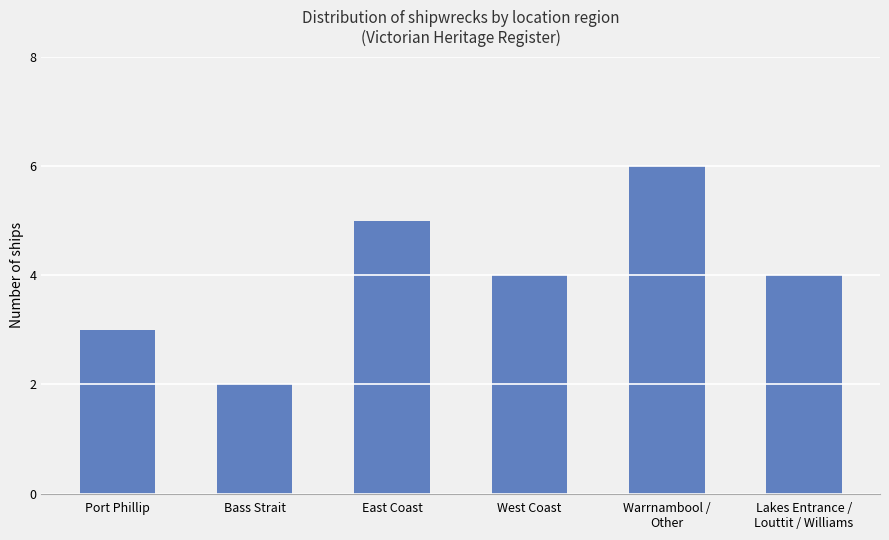

What position from the left is Bass Strait?

2